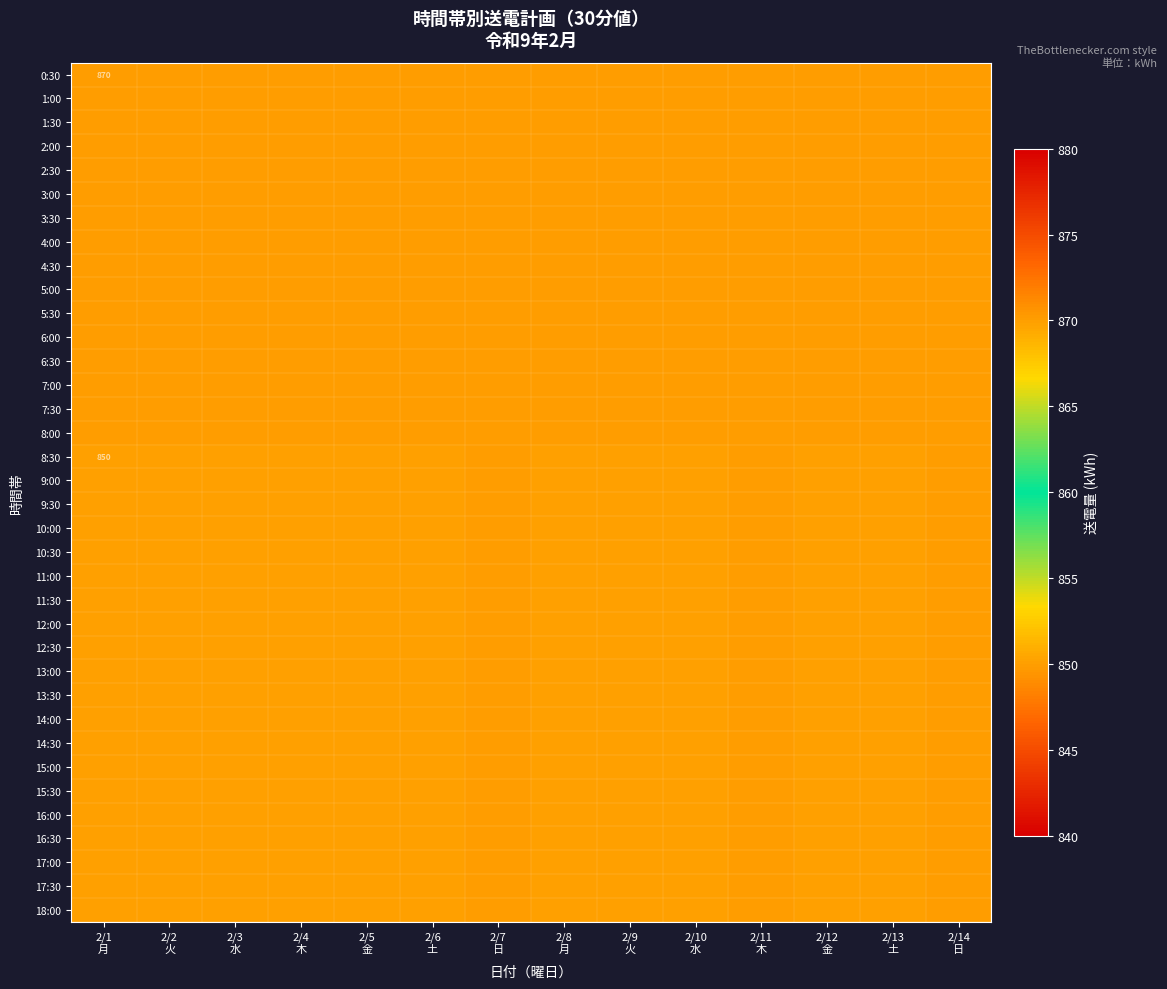

What value does the 4:30 series have at 2/9 火?

870